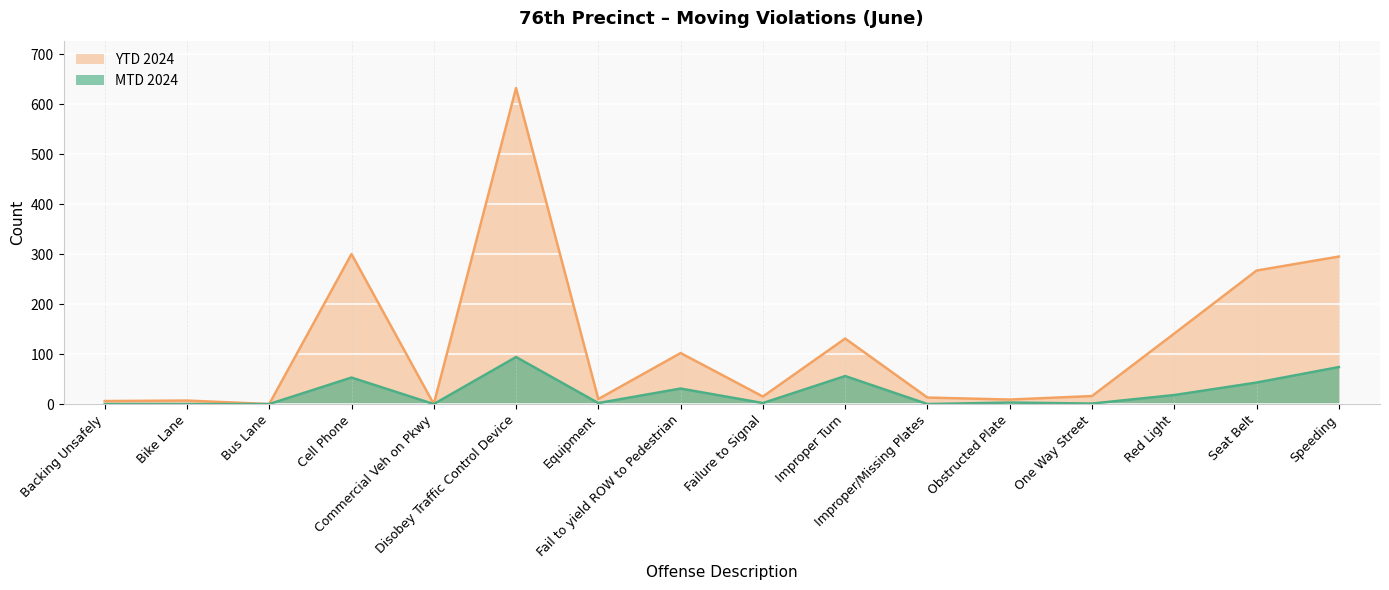

How many lines are shown in the chart?

2